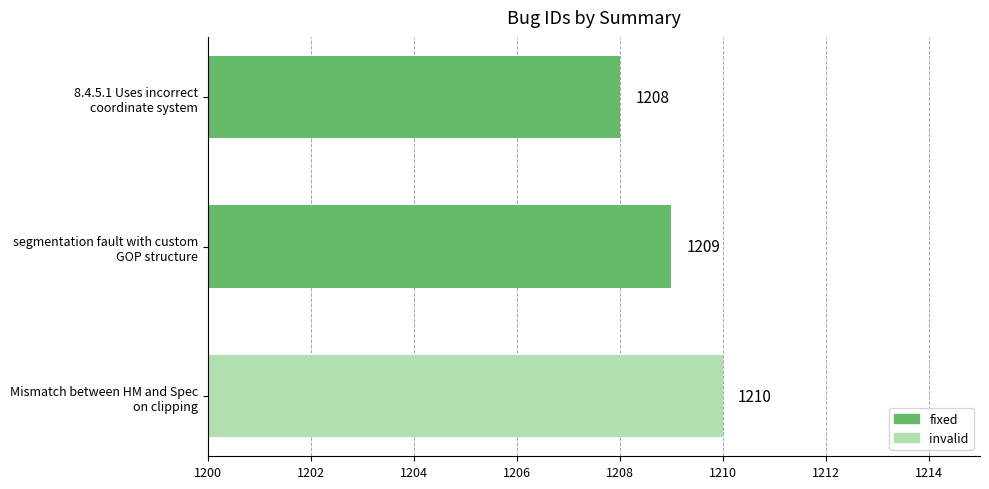

Which label corresponds to the largest value in the chart?

Mismatch between HM and Spec
on clipping